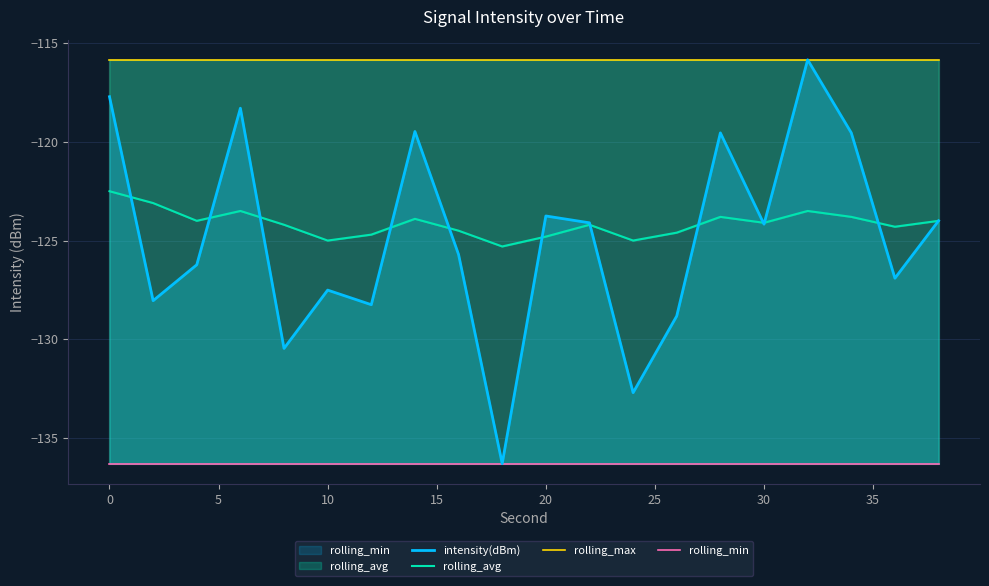

What is the sum of all rolling_min values?

-2726.1